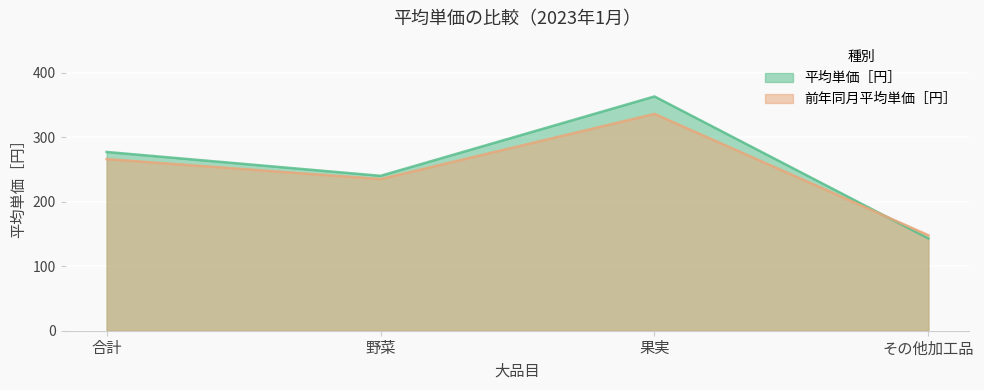

What are all the series names shown in the legend?

平均単価［円］, 前年同月平均単価［円］